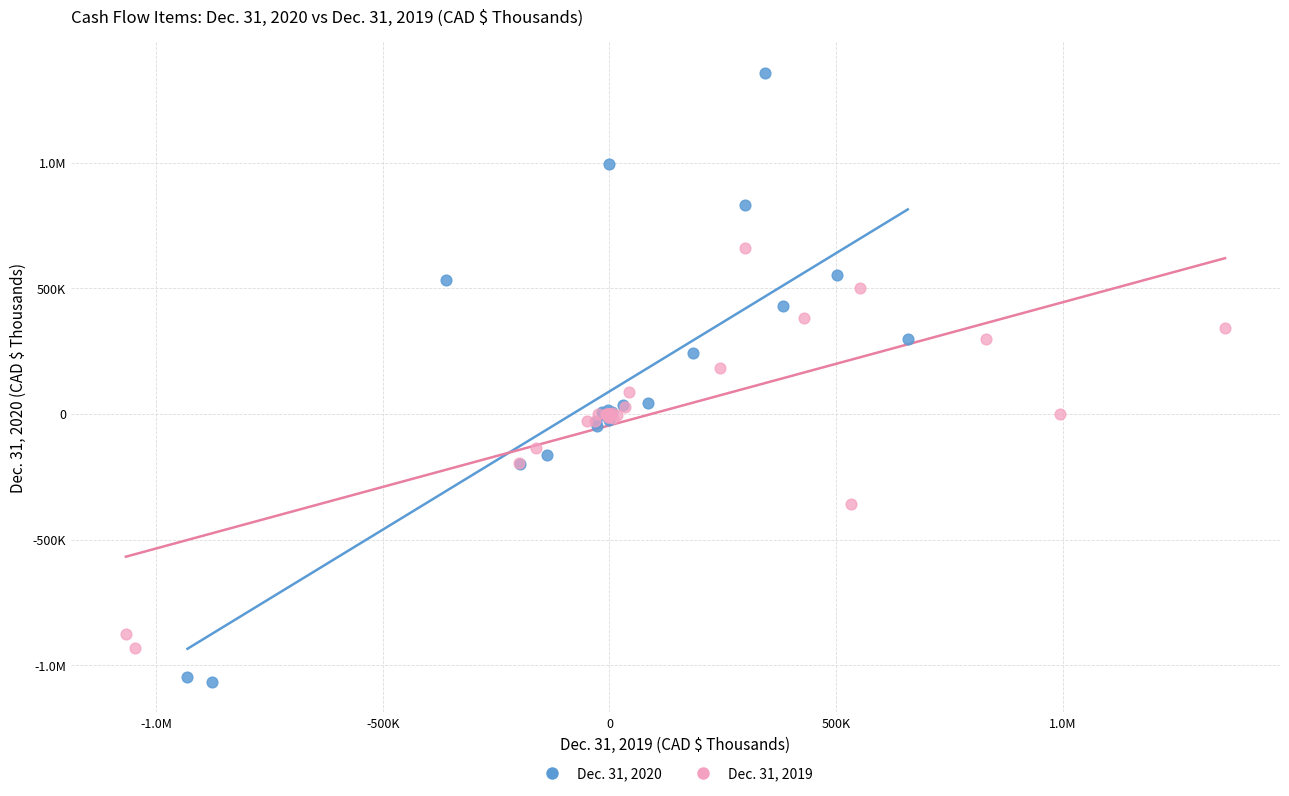

What are all the series names shown in the legend?

Dec. 31, 2020, Dec. 31, 2019